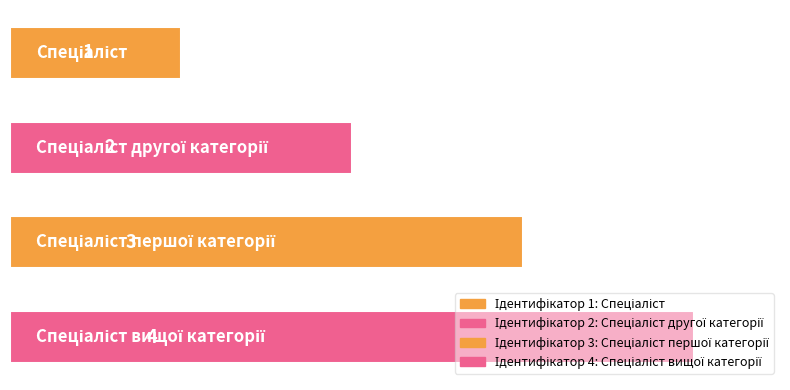

Does the chart contain any negative values?

No